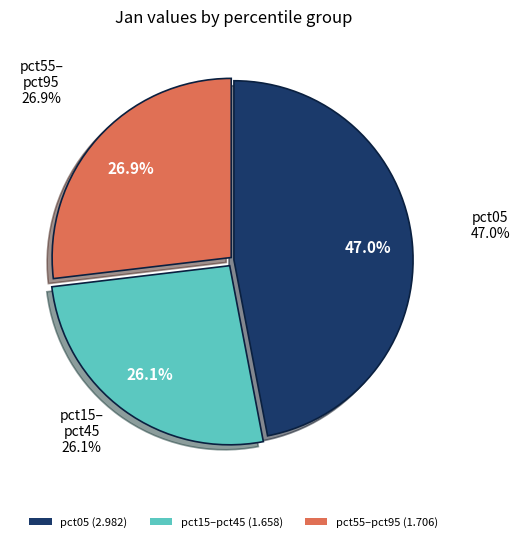

Is there a majority slice in this chart?

No